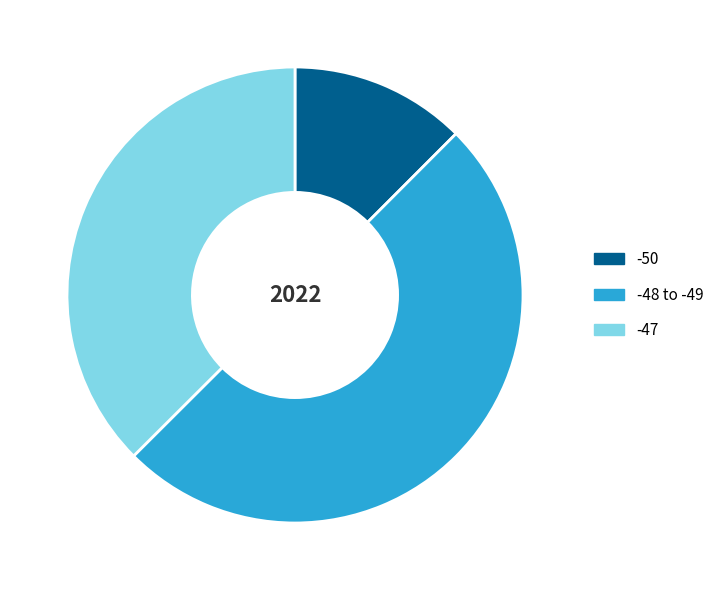

Which category has the biggest portion of the pie?

-48 to -49